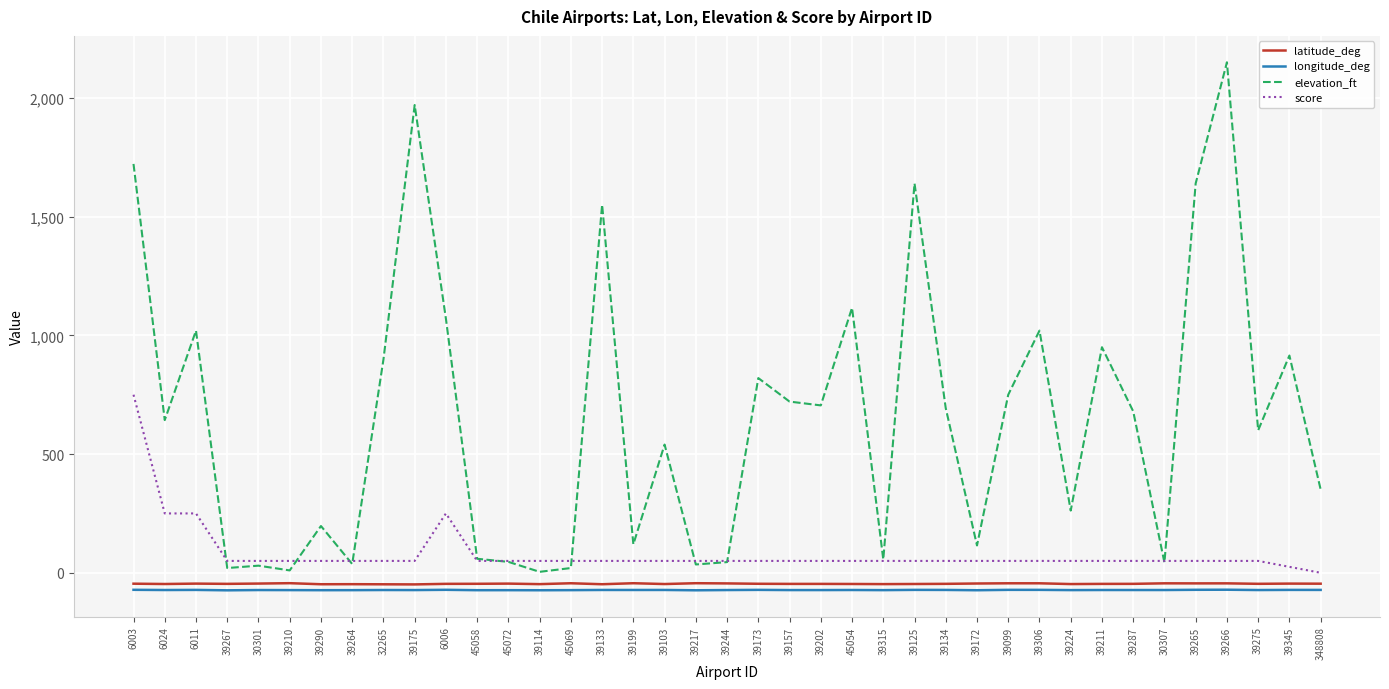

True or false: longitude_deg and latitude_deg intersect in this chart.

False